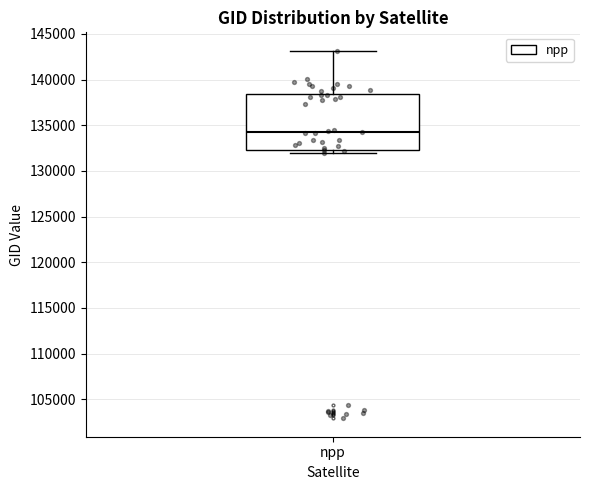

Transcribe this box plot: give where the median line is, the range the box spans, and where the two whiskers end, as read against the y-axis. The values are not printed on the chart, so give them approximately, as read against the axis.

median 134000, box 132500 to 138500, whiskers 132000 to 143000